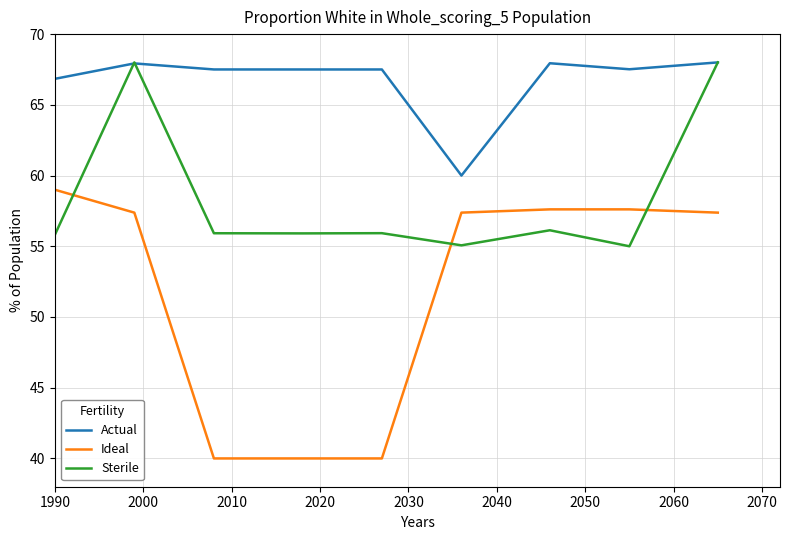

List the series in order of their overall mean, lowest first.

Ideal, Sterile, Actual